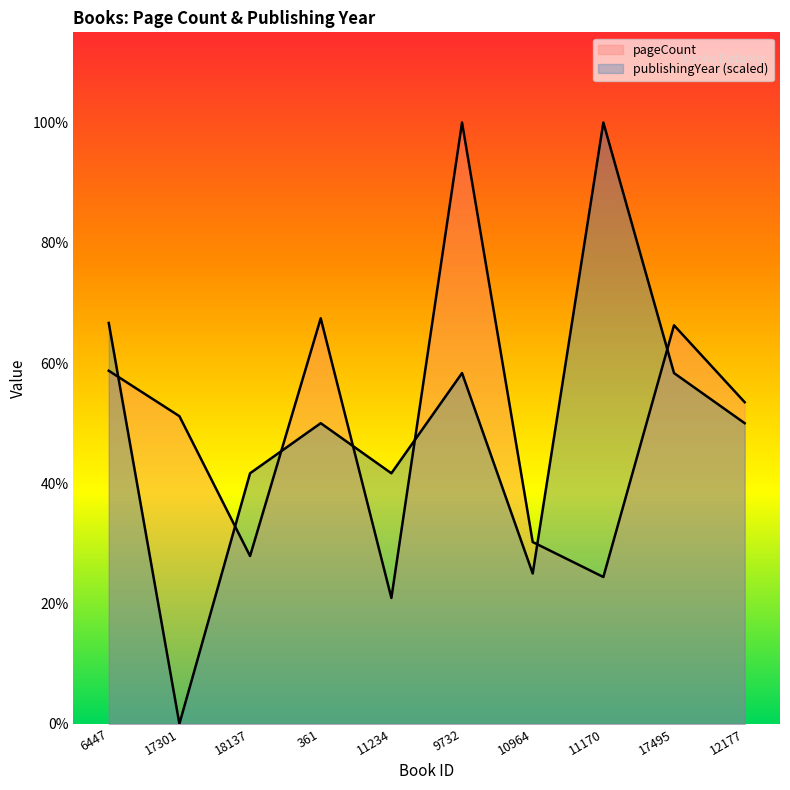

At which category is the sum across all series the highest?

9732